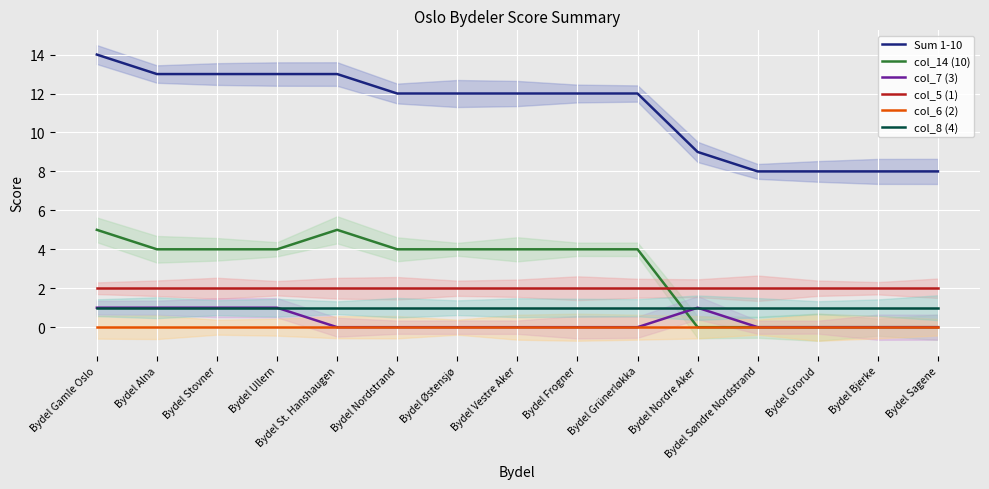

How many Sum 1-10 values are between 8 and 13?

14